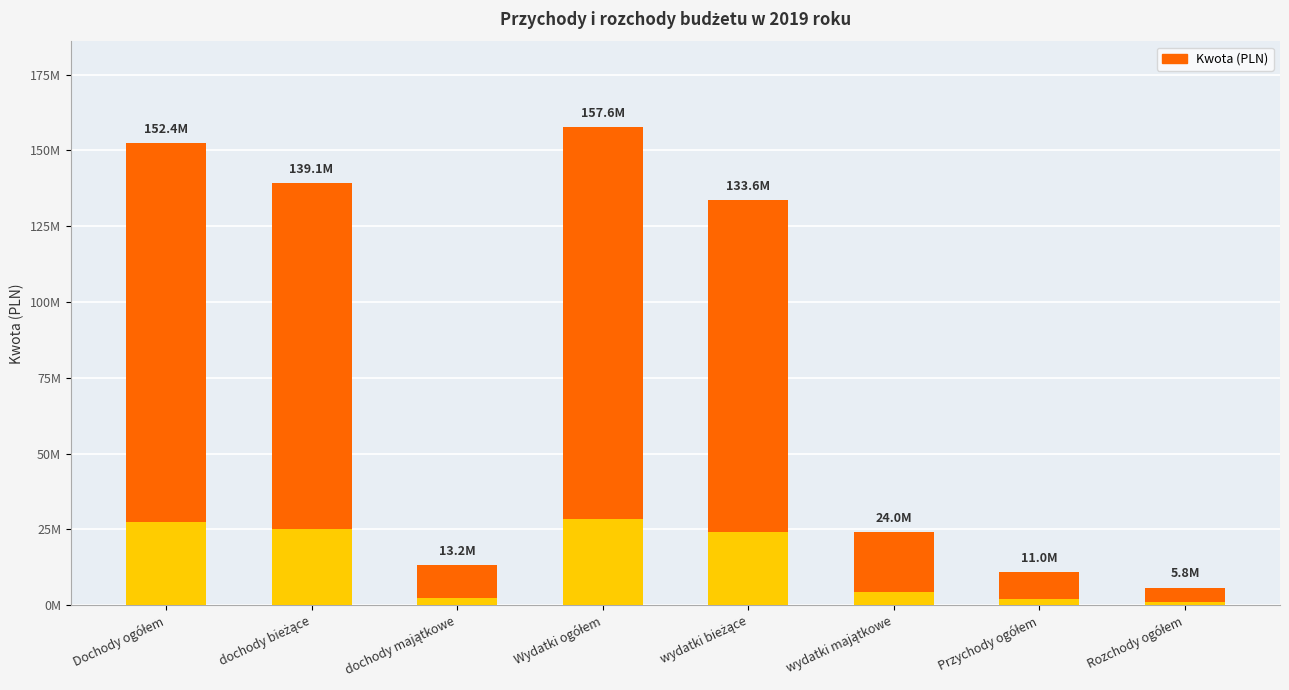

How many data points does each series have?

8